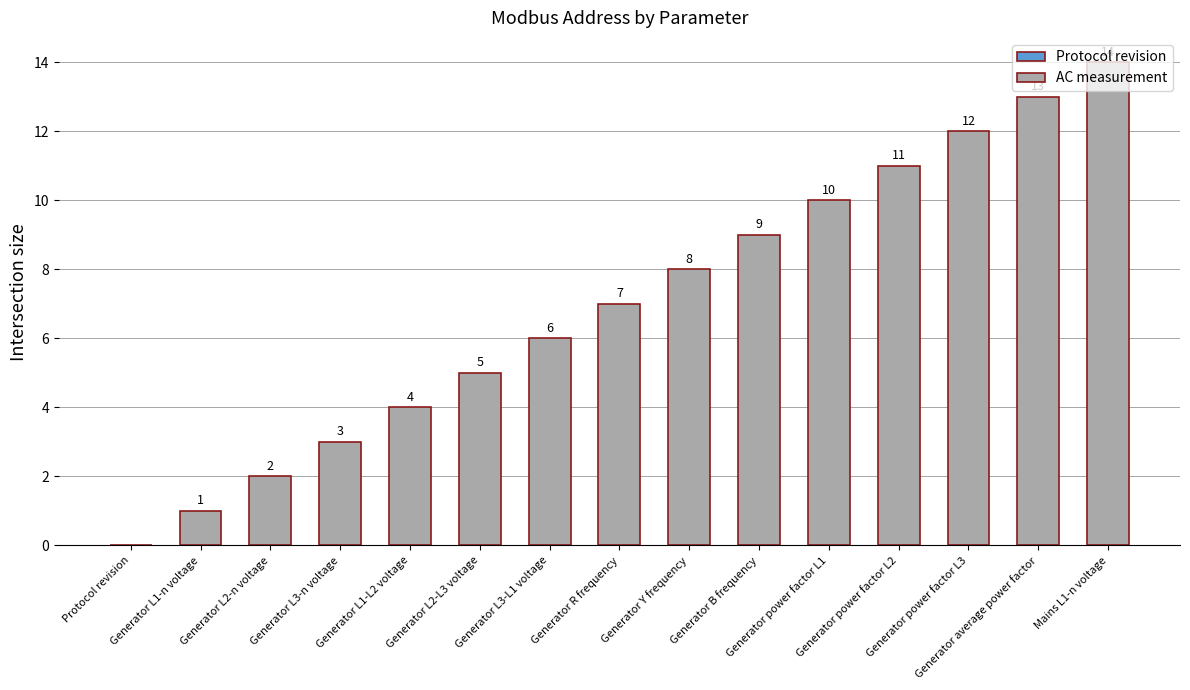

What is the greatest value displayed?

14